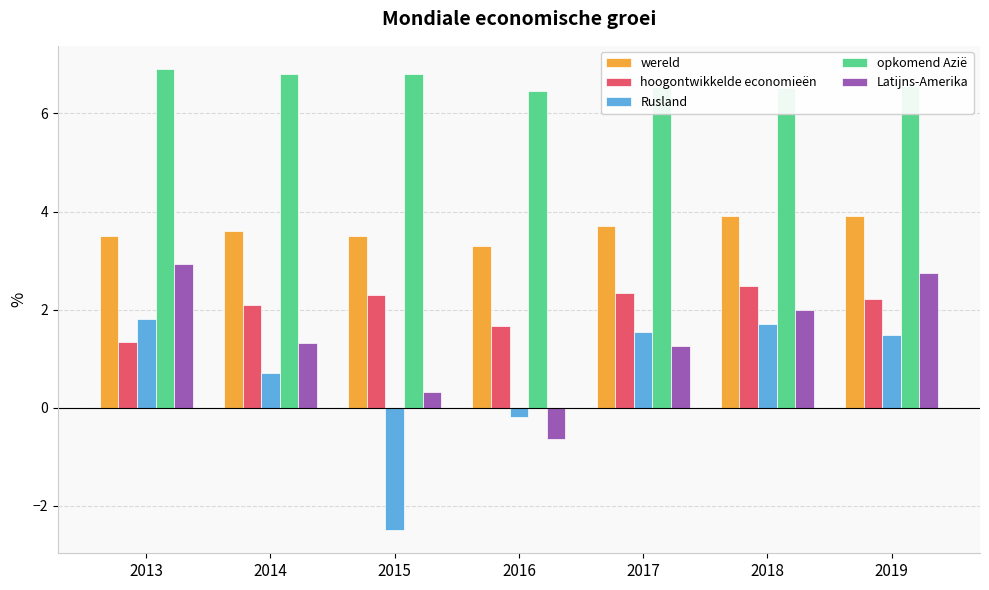

Is the value of opkomend Azië at 2014 greater than the value of hoogontwikkelde economieën at 2017?

Yes